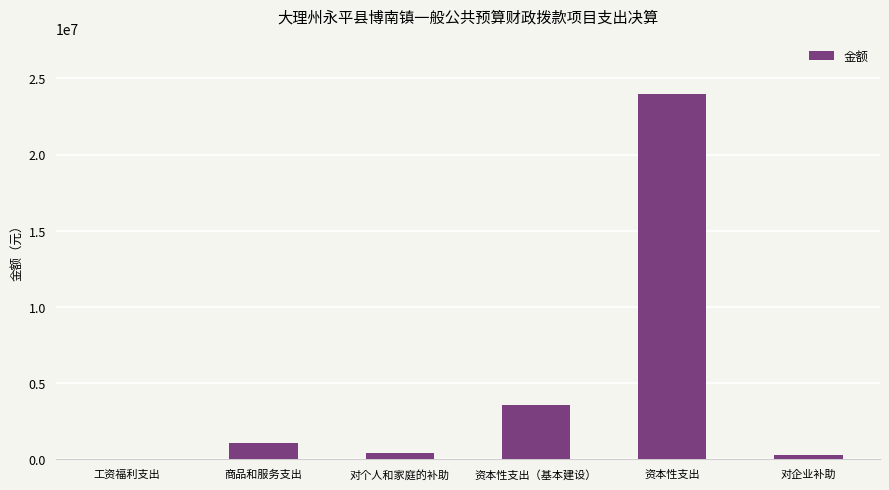

What is the approximate value at 资本性支出（基本建设）?

3560000.0